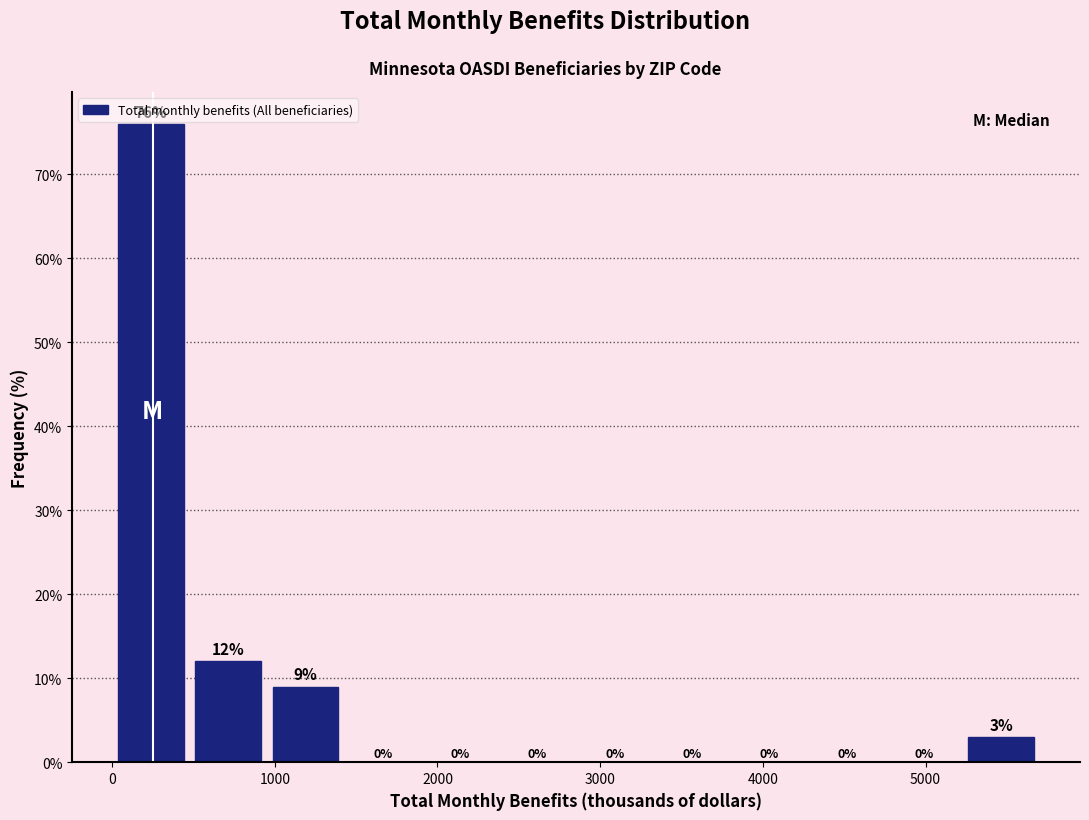

Reading left to right, transcribe this chart: for each bar, give the range it covers on the x-axis and its height. The bar edges are not printed on the chart, so give them approximately, as read against the axis.

0 to 500: 76
500 to 1000: 12
1000 to 1400: 9
1400 to 1900: 0
1900 to 2400: 0
2400 to 2900: 0
2900 to 3300: 0
3300 to 3800: 0
3800 to 4300: 0
4300 to 4800: 0
4800 to 5200: 0
5200 to 5700: 3